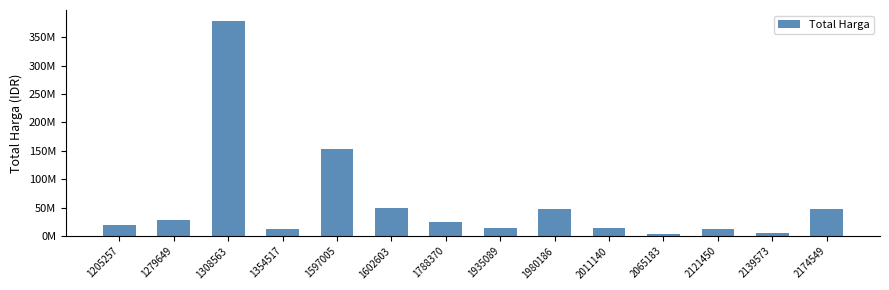

The value at 1279649 is 45655777. True or false?

False